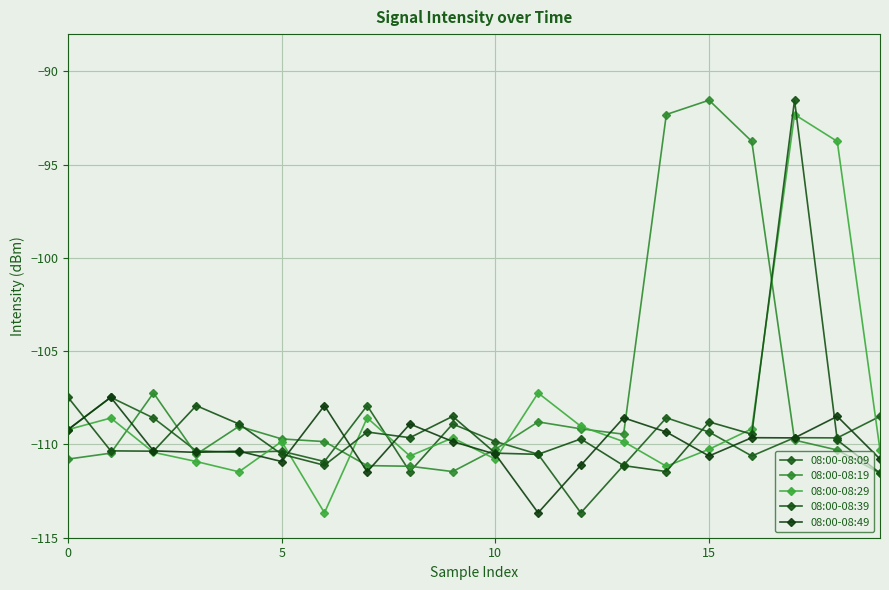

What are all the series names shown in the legend?

08:00-08:09, 08:00-08:19, 08:00-08:29, 08:00-08:39, 08:00-08:49